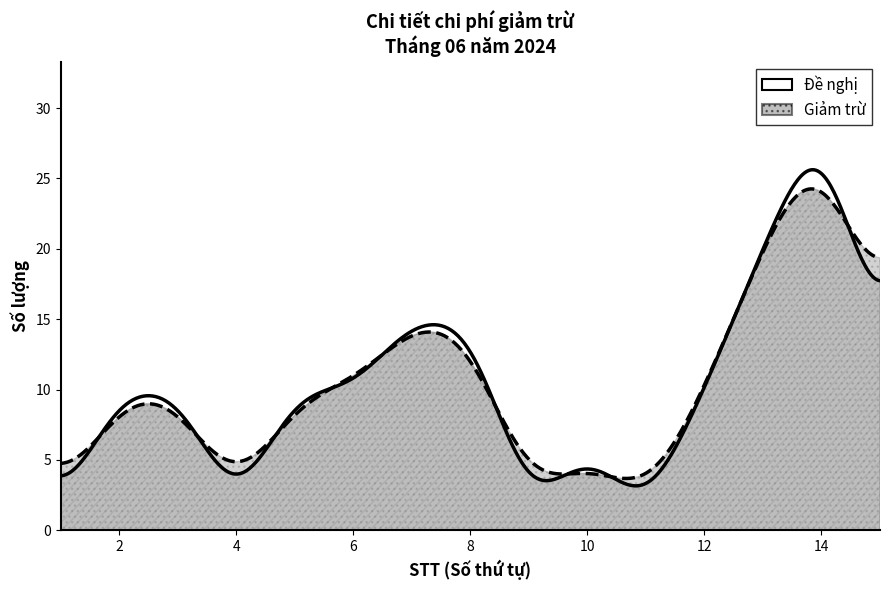

How many lines are shown in the chart?

2